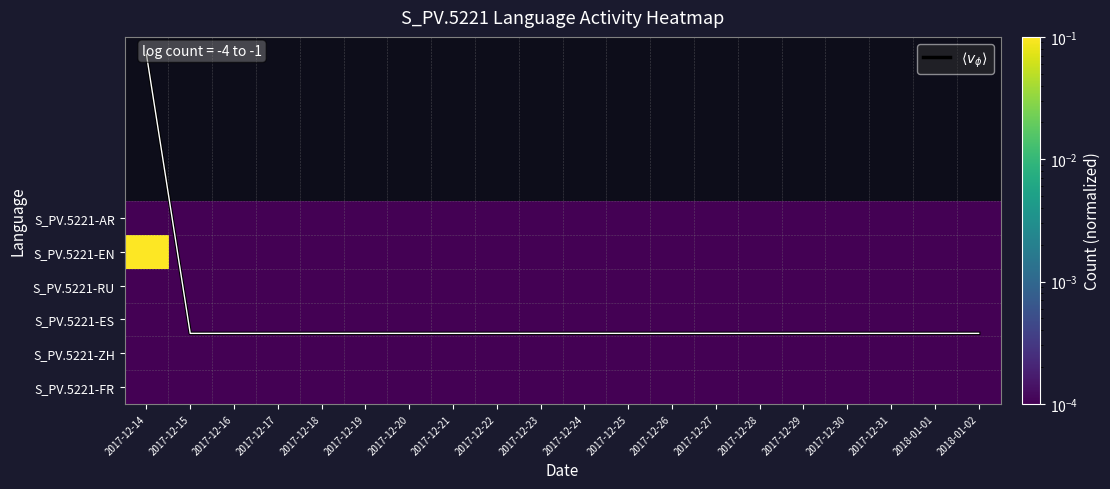

At how many categories does at least one series exceed -2?

20